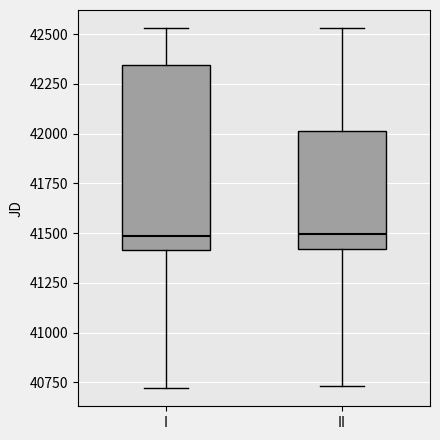

Where does the median line of the box for I sit on the y-axis? The values are not printed on the chart, so give them approximately, as read against the axis.

41500